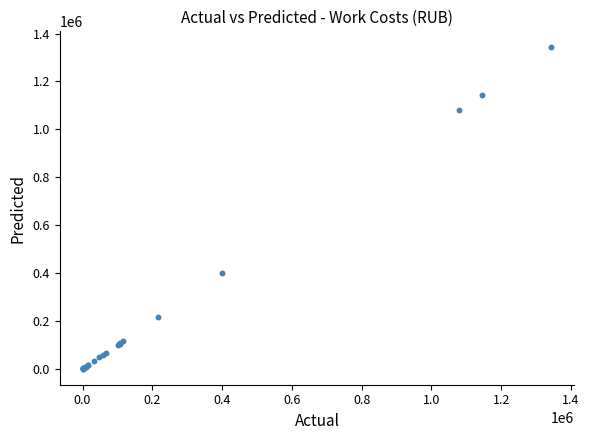

What Y value in the scatter plot is closest to 671867?

399211.6